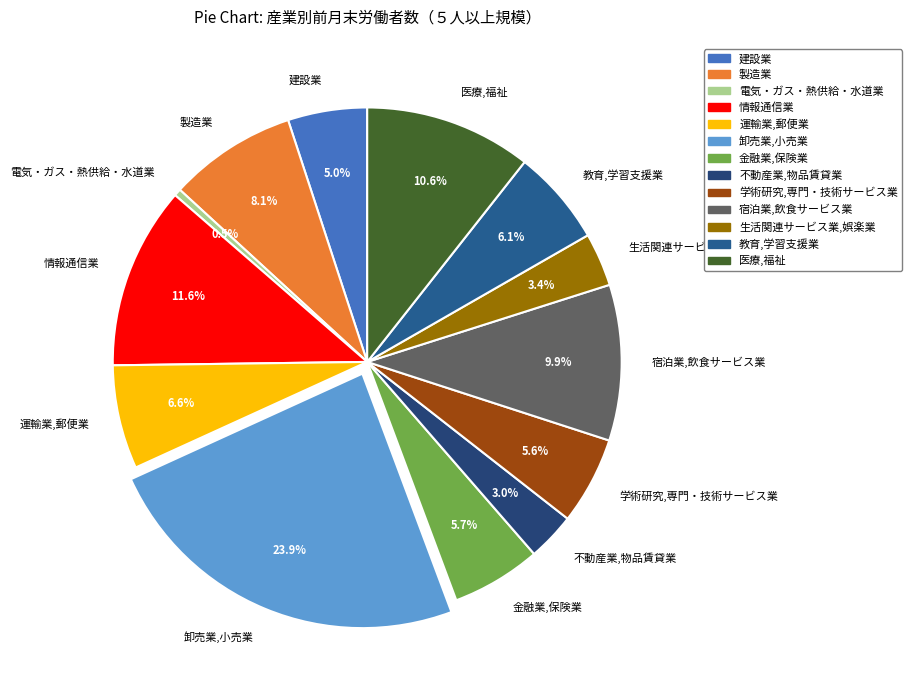

Which has a higher value, 電気・ガス・熱供給・水道業 or 製造業?

製造業